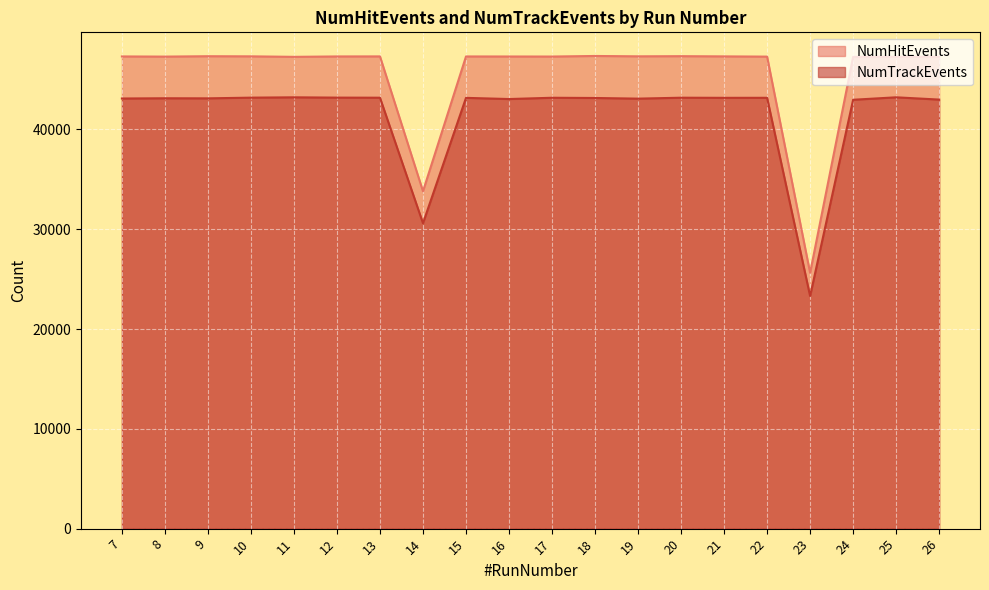

What is the spread (max minus min) of values at 17?

4130